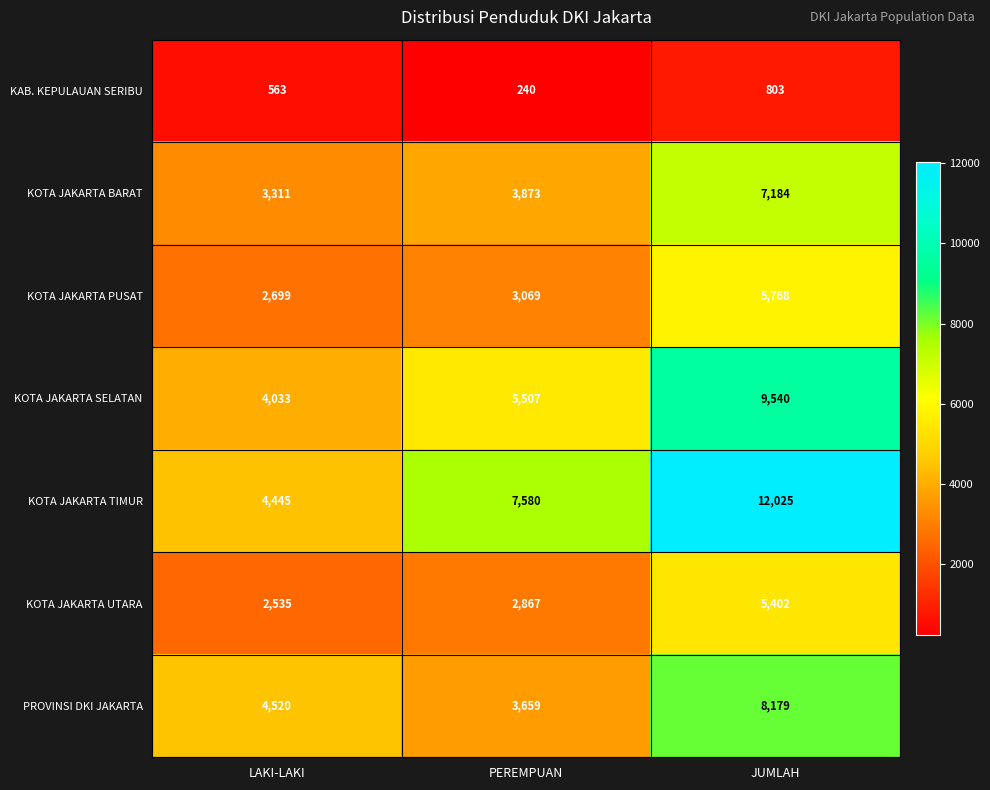

What is the total value across all series at LAKI-LAKI?

22106